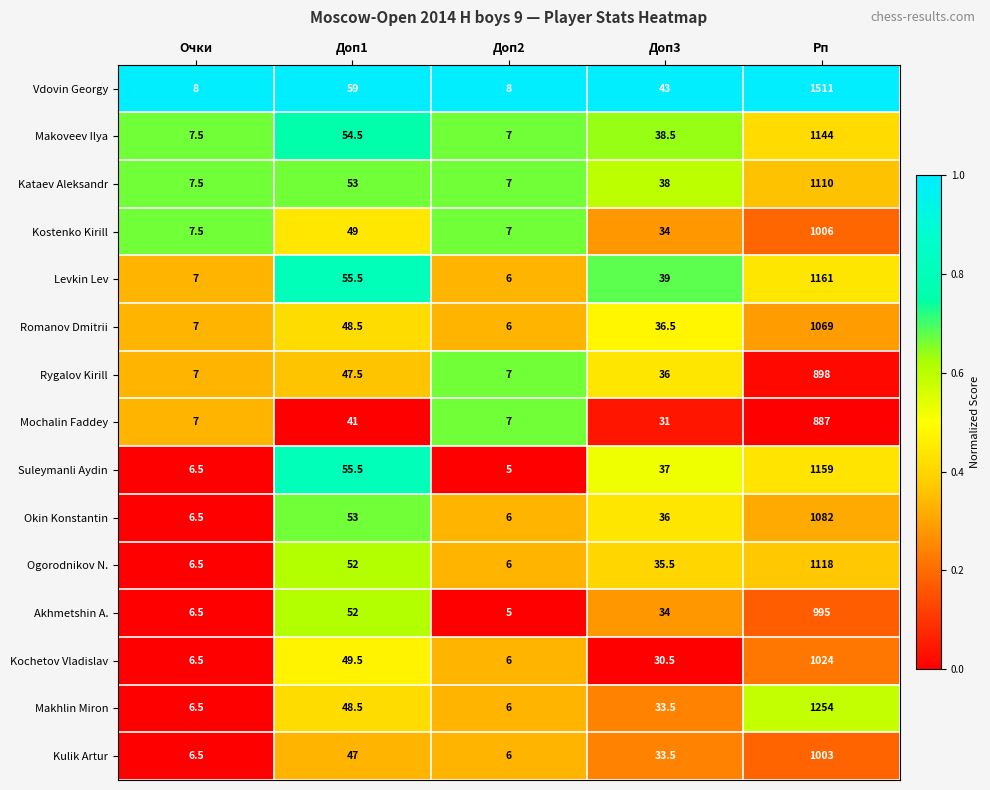

What is the total value across all series at Рп?

16421.0